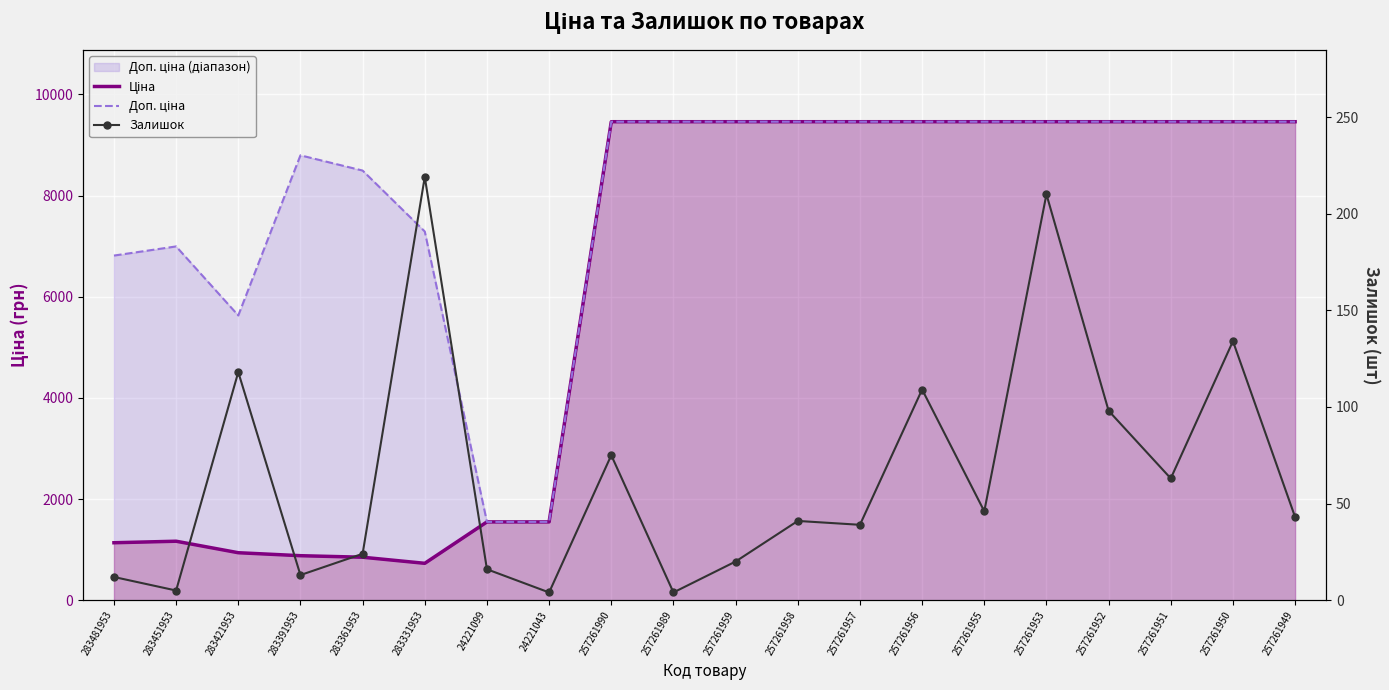

List the labels in order of Залишок value, largest first.

283331953, 257261953, 257261950, 283421953, 257261956, 257261952, 257261990, 257261951, 257261955, 257261949, 257261958, 257261957, 283361953, 257261959, 24221099, 283391953, 283481953, 283451953, 24221043, 257261989